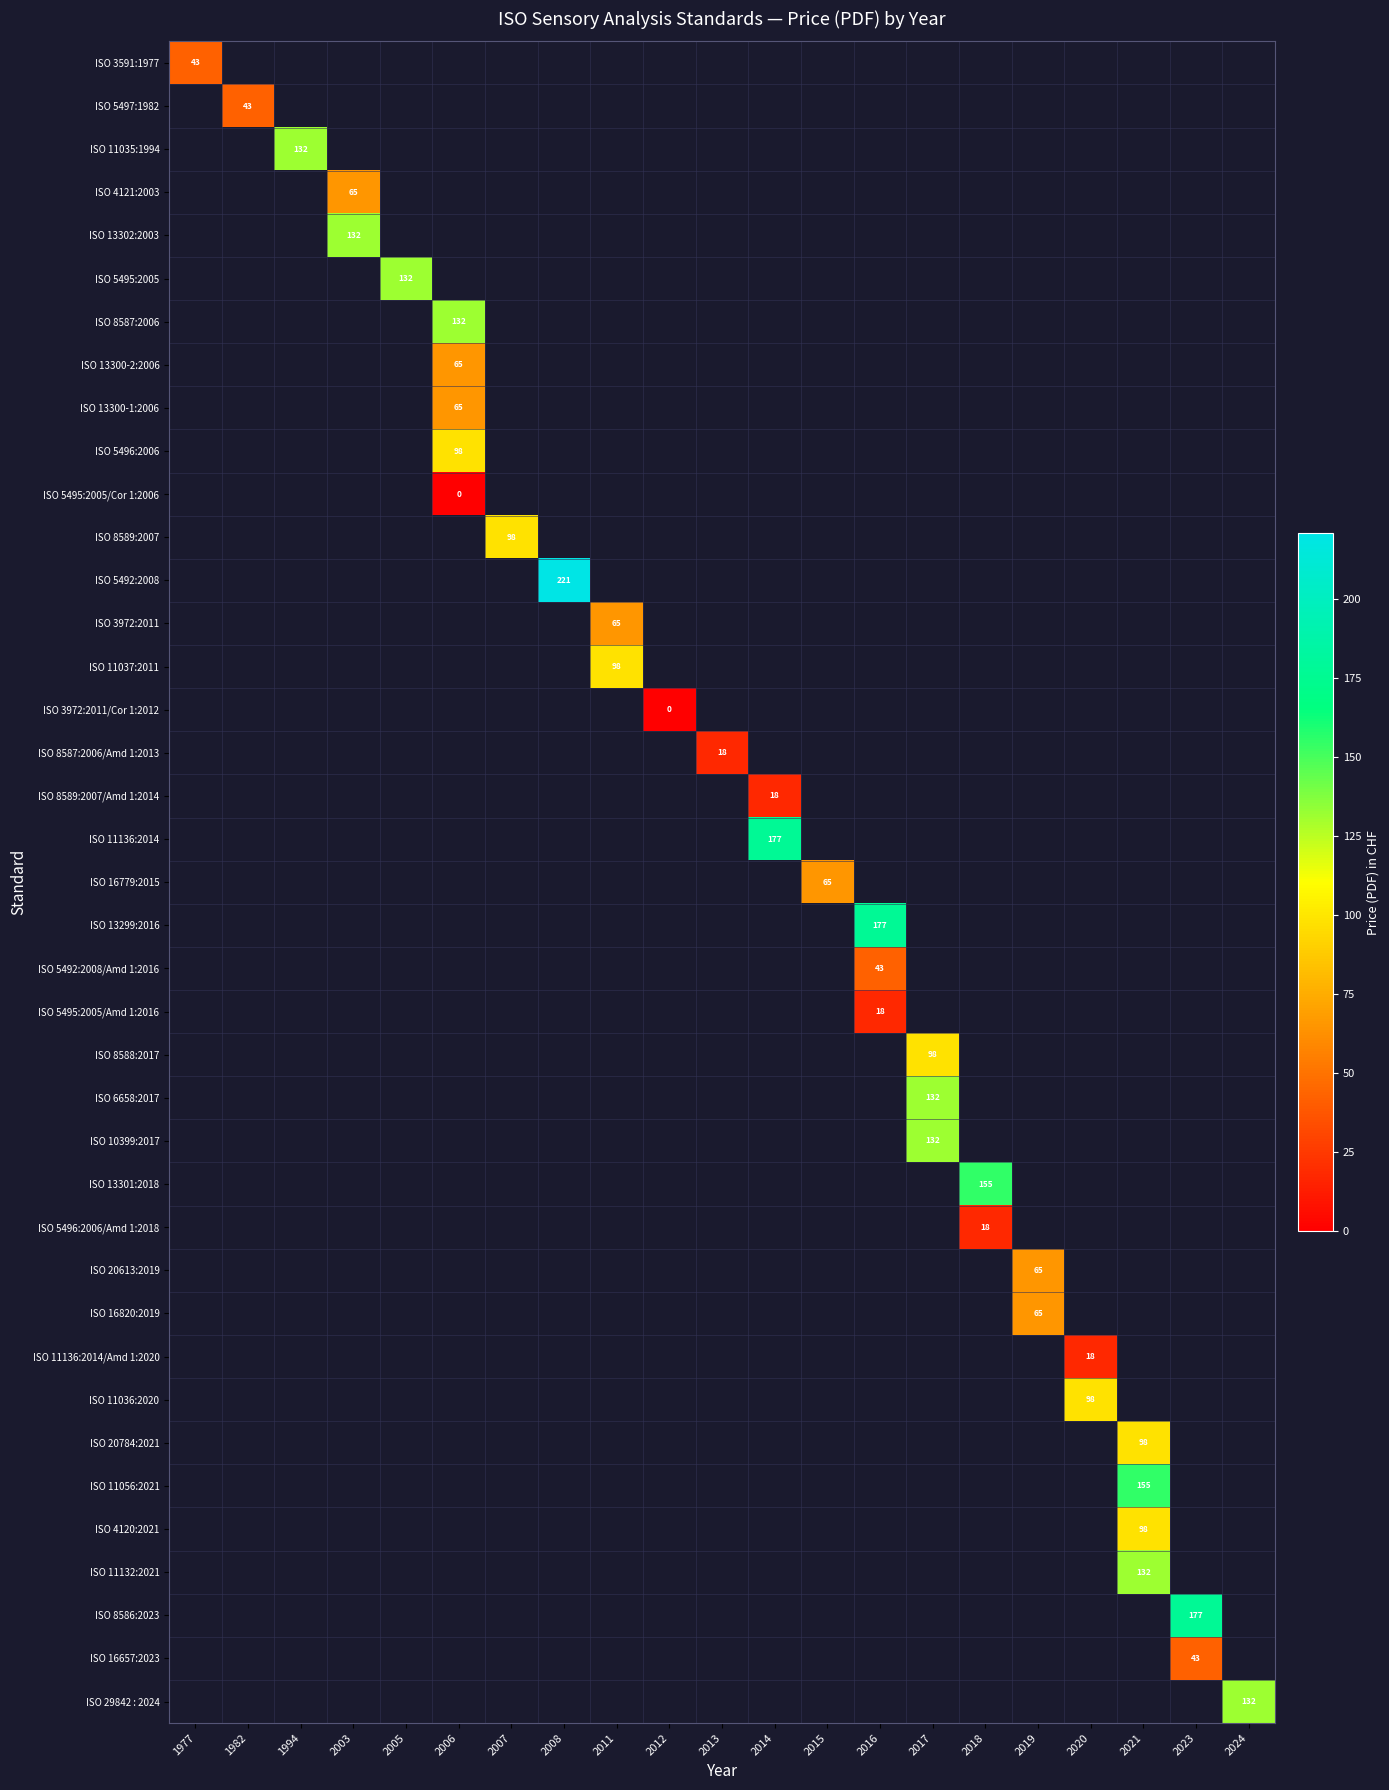

What is the greatest value displayed?

221.0